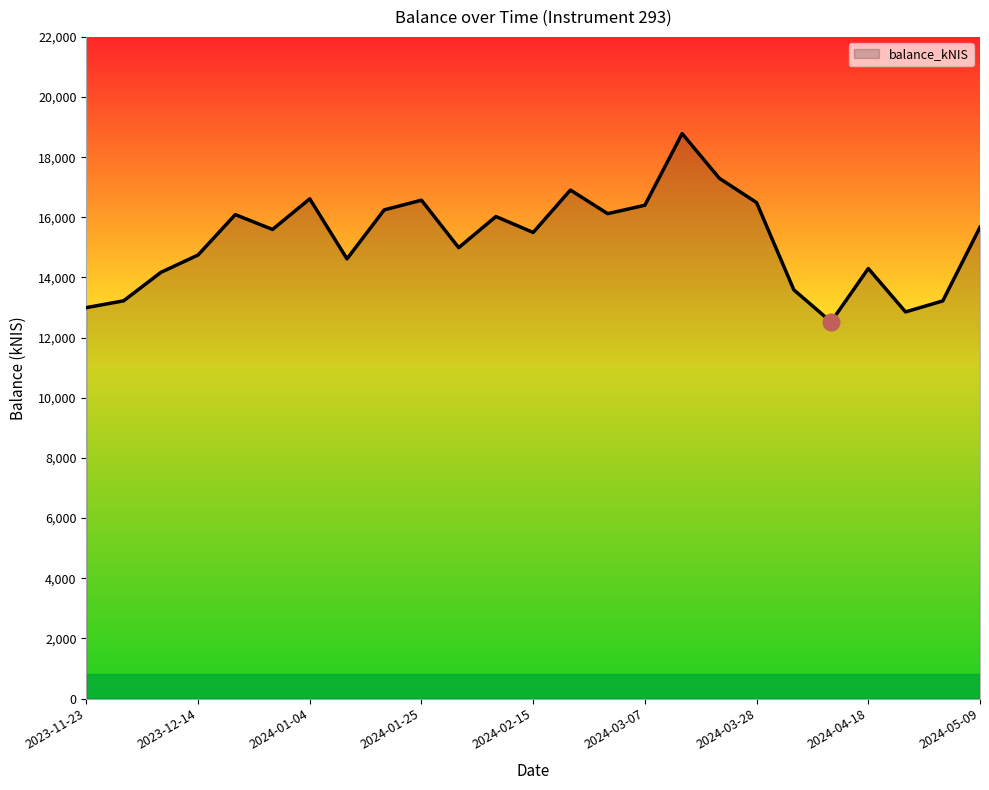

What is the difference between the maximum and minimum values?

6262.0